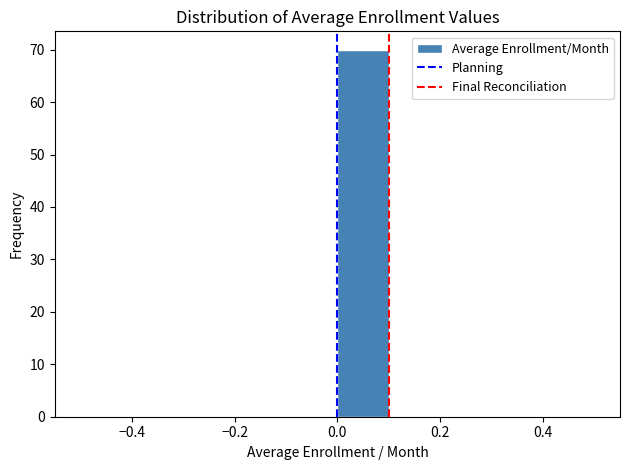

What is the height of the bar covering 0.0 to 0.1 on the x-axis? The values are not printed on the chart, so give them approximately, as read against the axis.

70